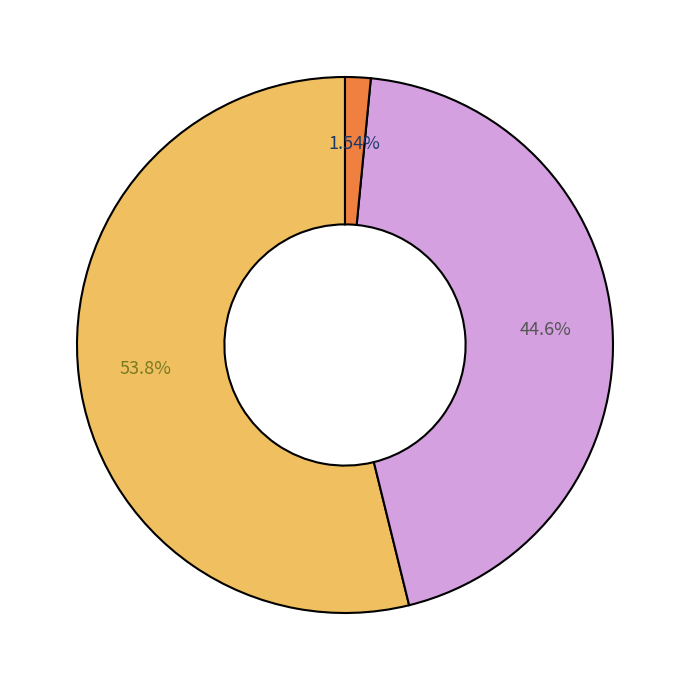

Is there any slice that represents more than half of the pie?

Yes